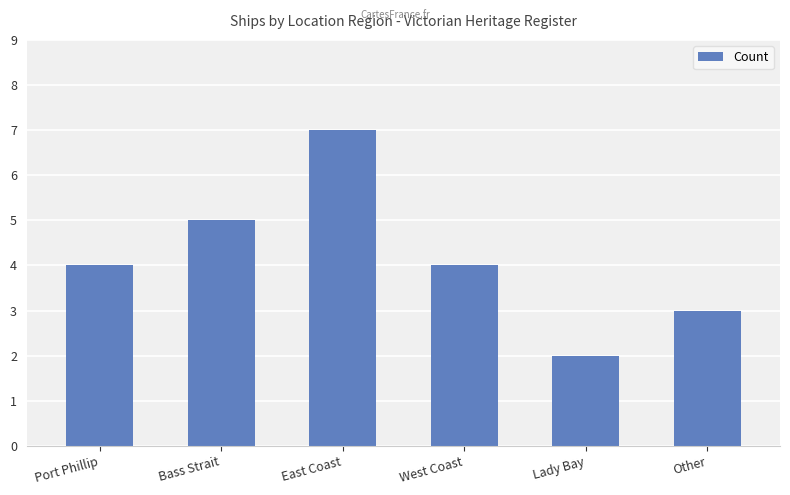

Count the number of data series in this chart.

1